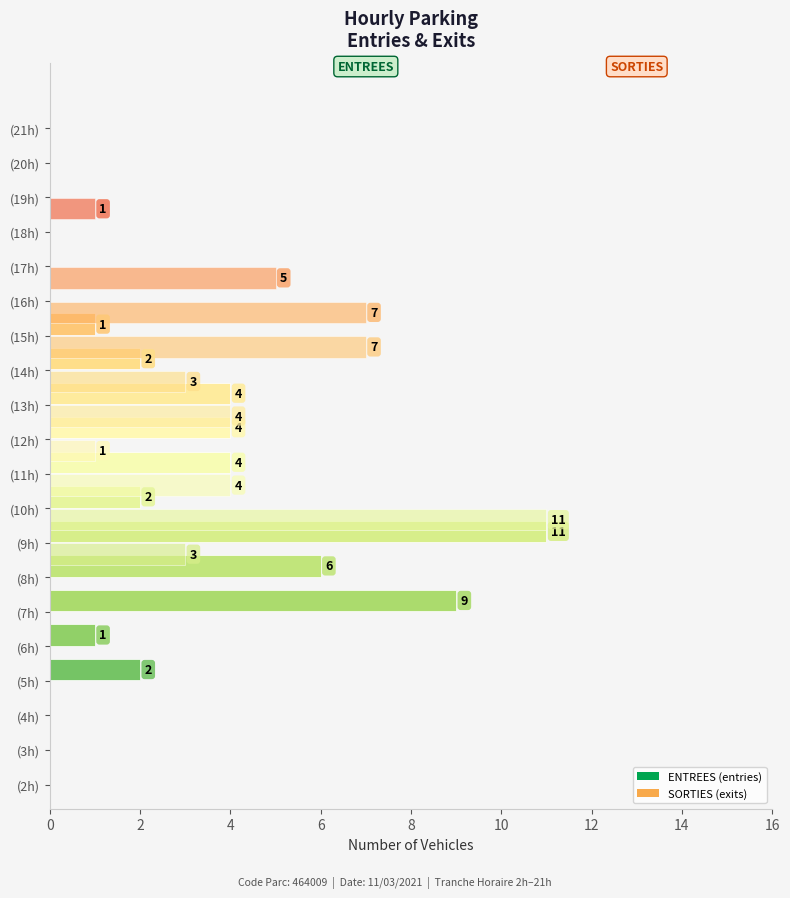

How many categories are shown in the chart?

20